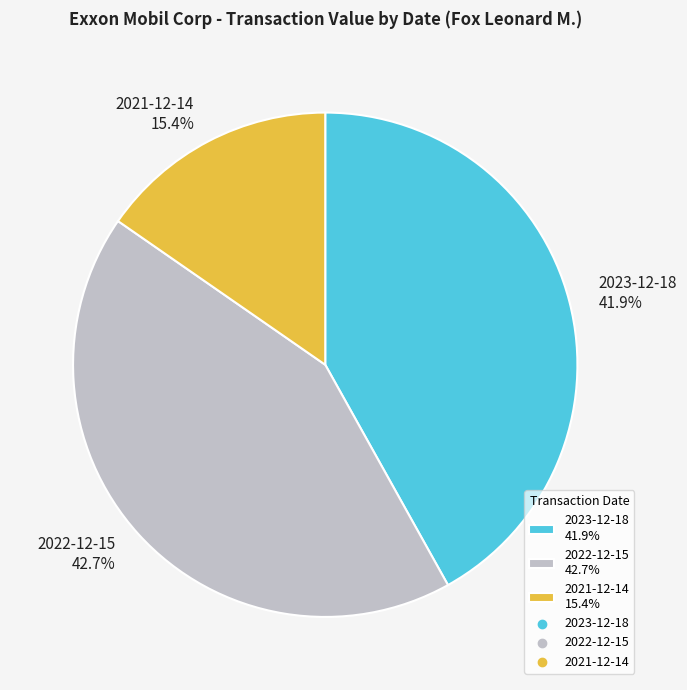

Count the number of slices in the pie.

3